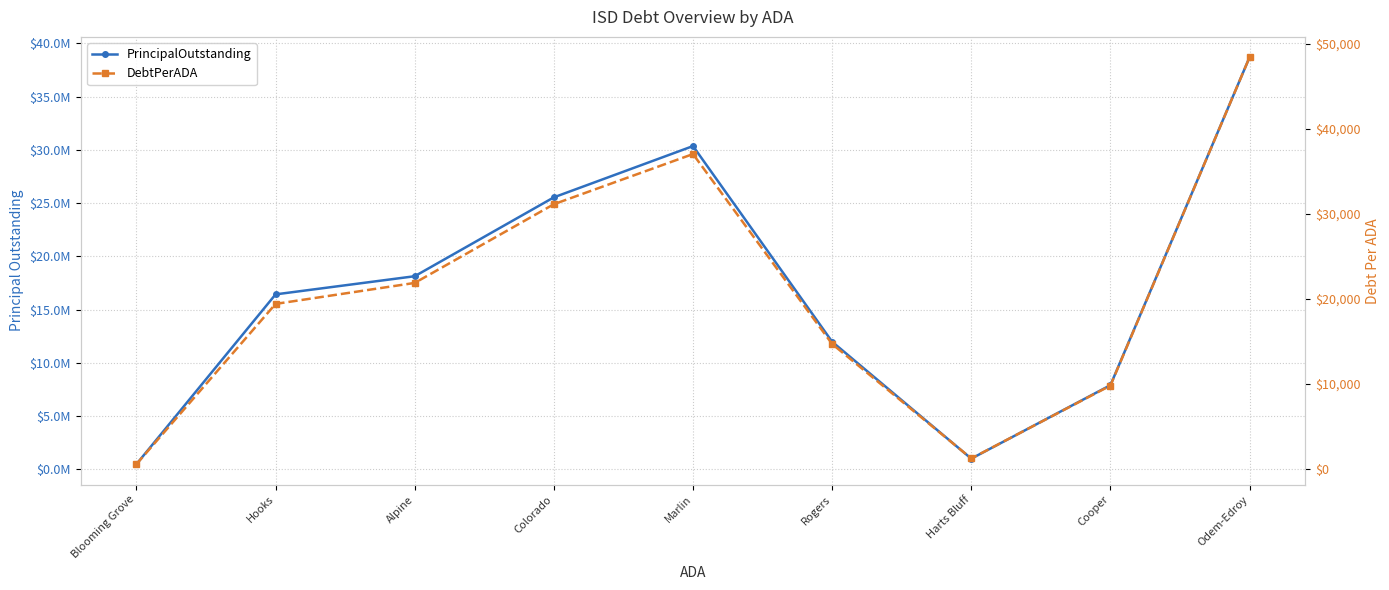

Reading right to left, extract all data points from this chart.

PrincipalOutstanding: Odem-Edroy=38705000.0	Cooper=7900000.0	Harts Bluff=998000.0	Rogers=11980507.7	Marlin=30360000.0	Colorado=25545268.8	Alpine=18135000.0	Hooks=16430000.0	Blooming Grove=480000.0
DebtPerADA: Odem-Edroy=48458.8	Cooper=9815.6	Harts Bluff=1239.5	Rogers=14709.8	Marlin=37064.2	Colorado=31162.3	Alpine=21897.7	Hooks=19428.6	Blooming Grove=567.0